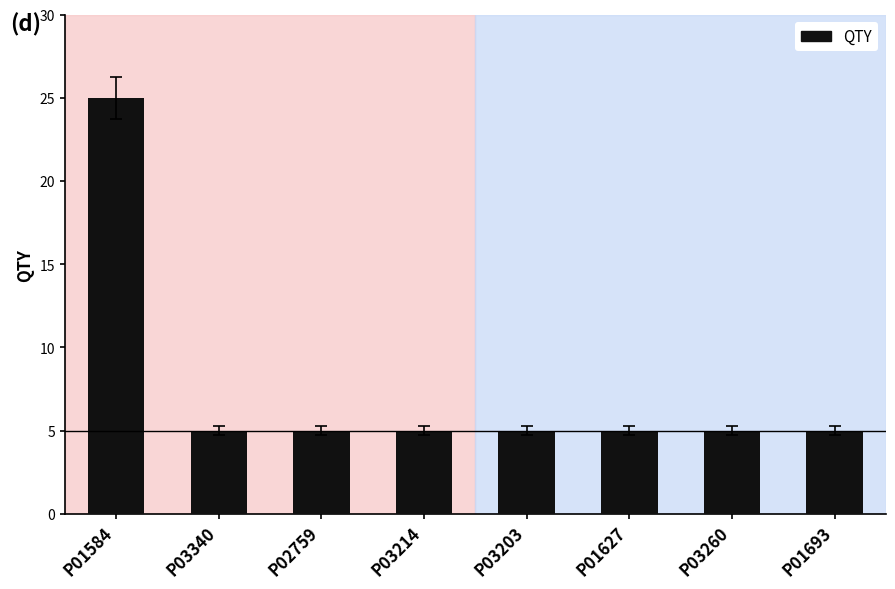

Does the chart contain any negative values?

No